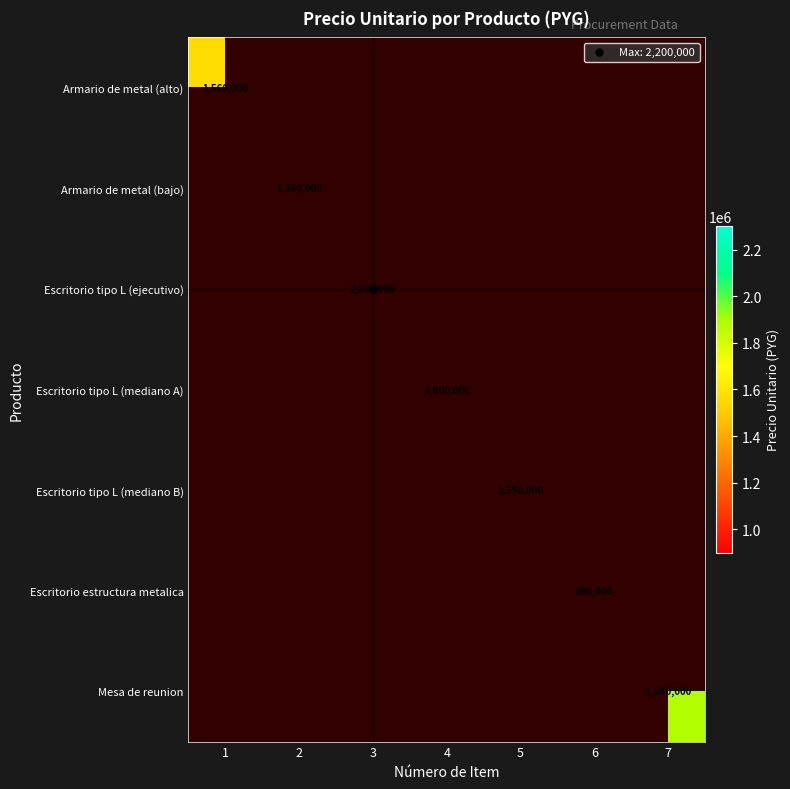

Which category has the highest value in the Armario de metal (alto) series?

1